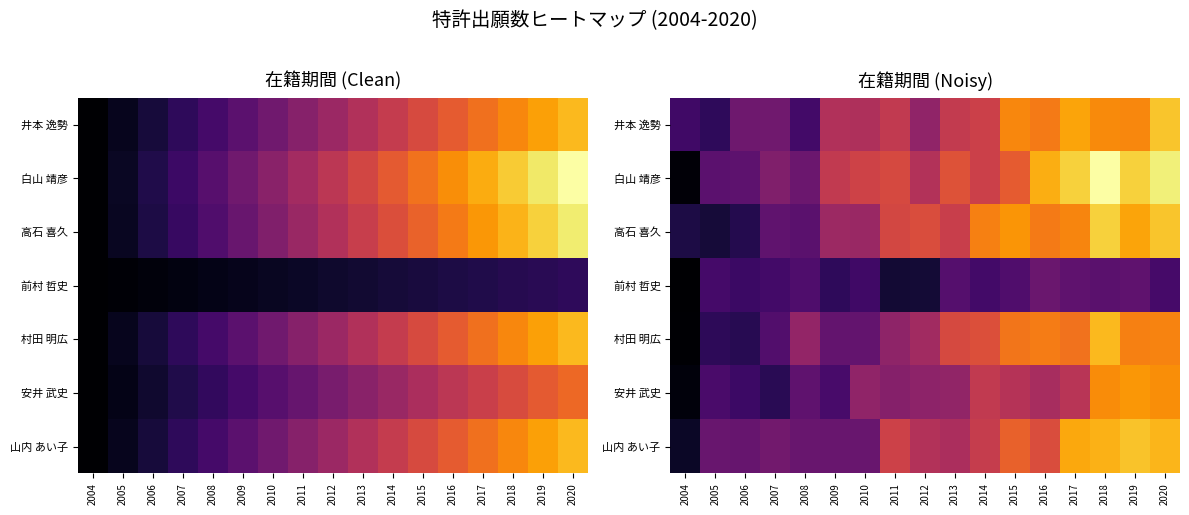

At how many categories does at least one series exceed 0?

17